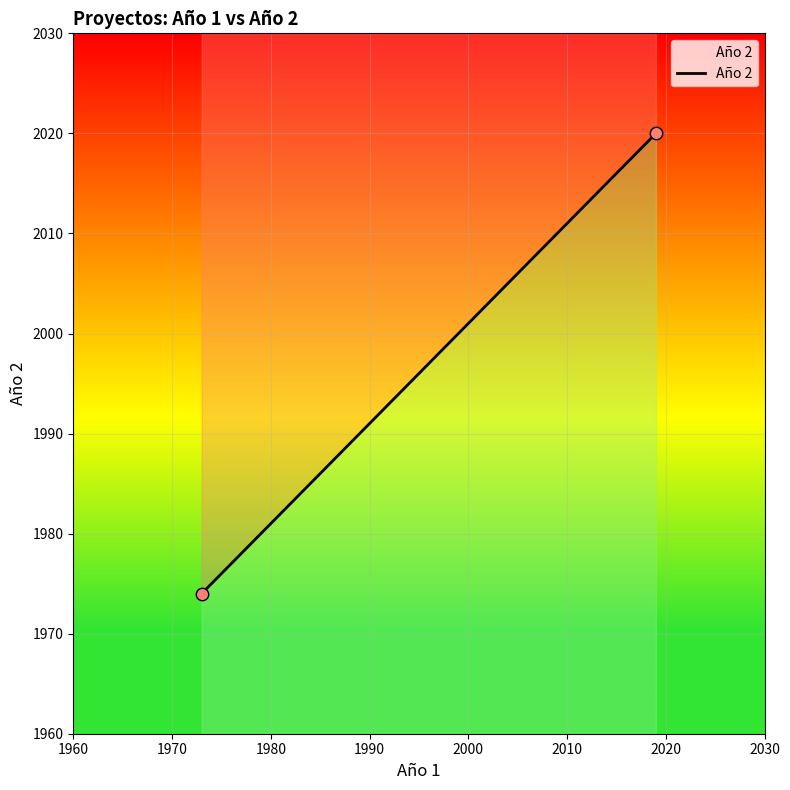

What is the average X value?

1996